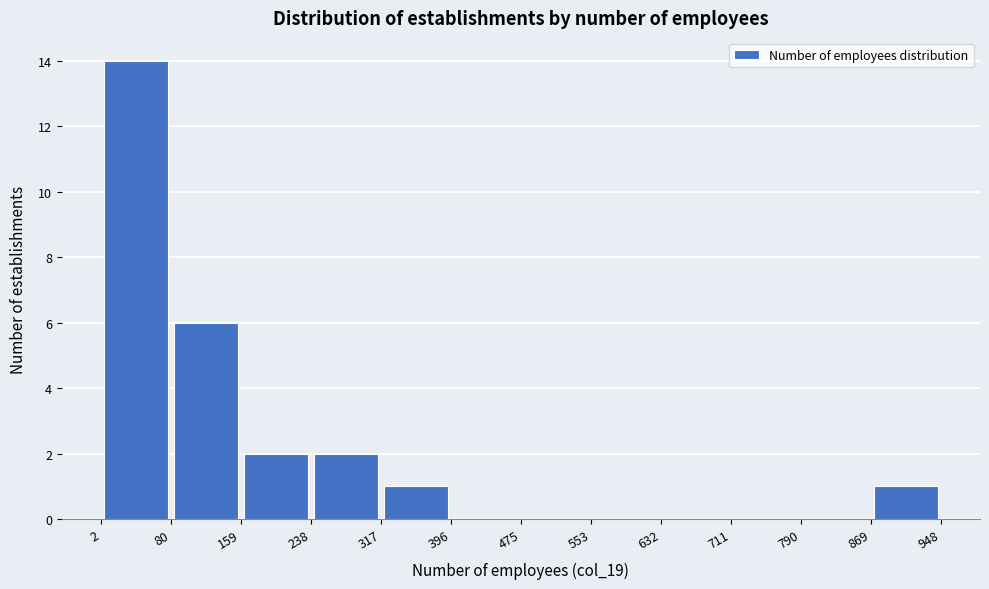

Over which range of the x-axis is the bar tallest?

2 to 80